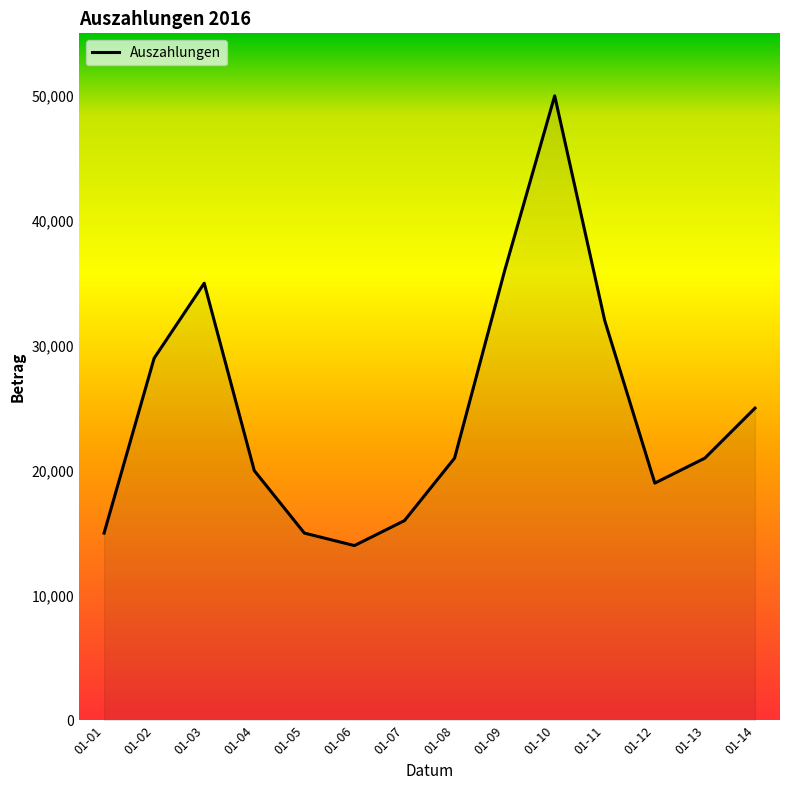

Between 01-06 and 01-14, which is larger?

01-14